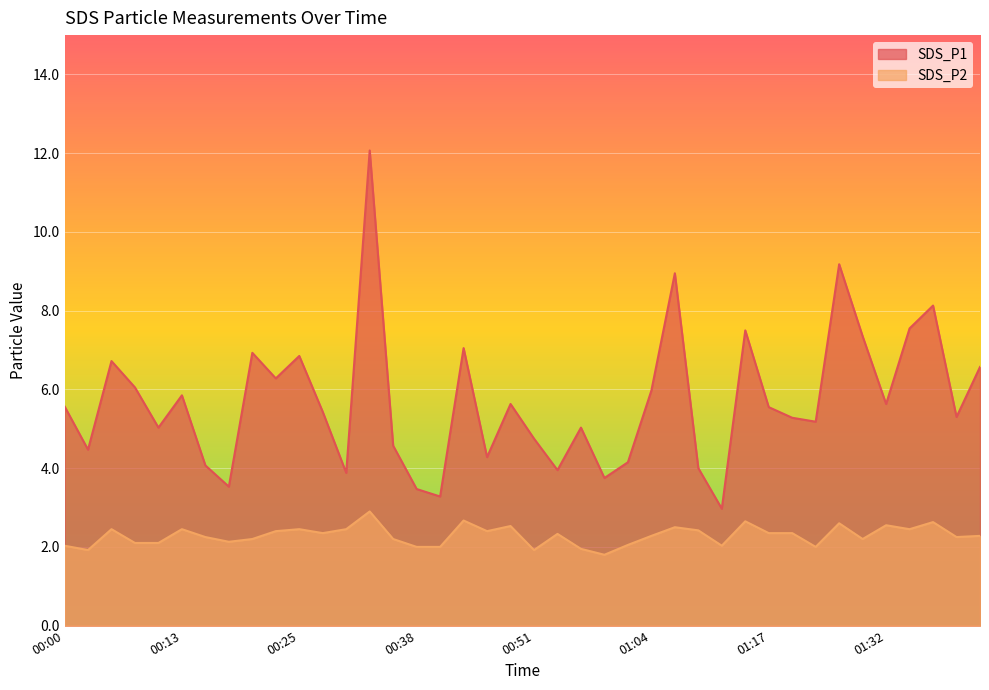

Which series has the largest range (max minus min)?

SDS_P1